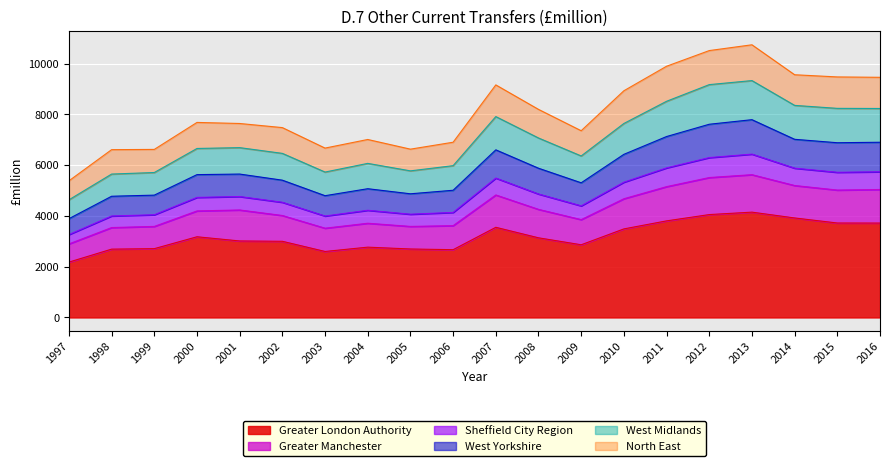

What is the total value across all series at 2004?

7011